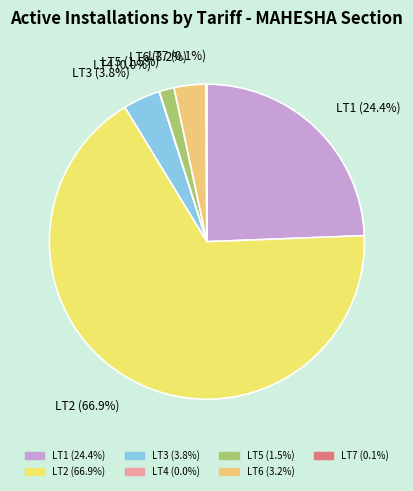

Does LT2 represent more than half of the total?

Yes